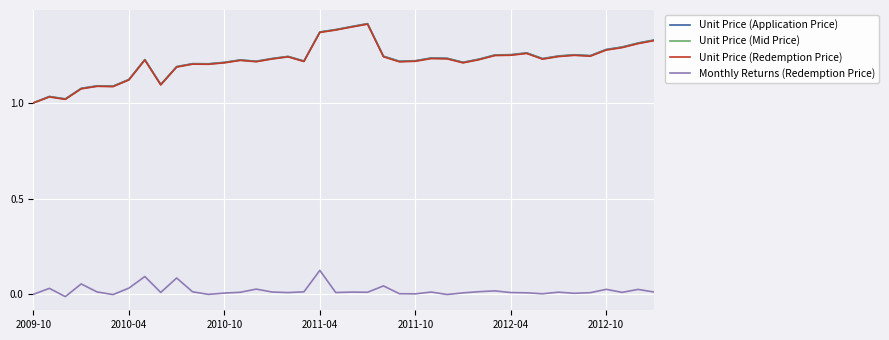

In Unit Price (Redemption Price), how many points are lower than both neighbors (excluding endpoints)?

10